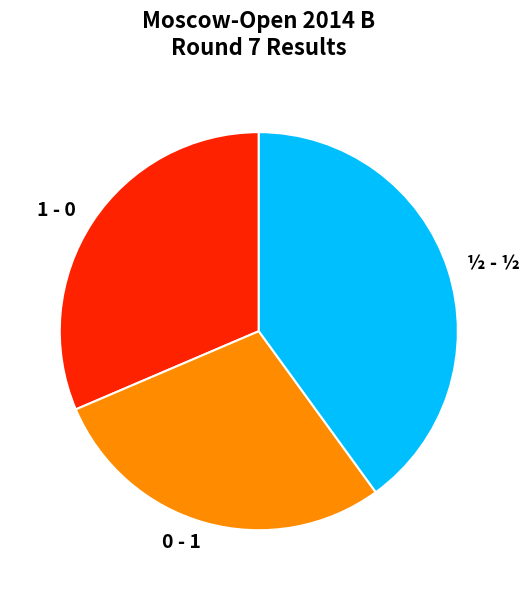

Approximately how many times larger is the value at 0 - 1 compared to ½ - ½?

0.7